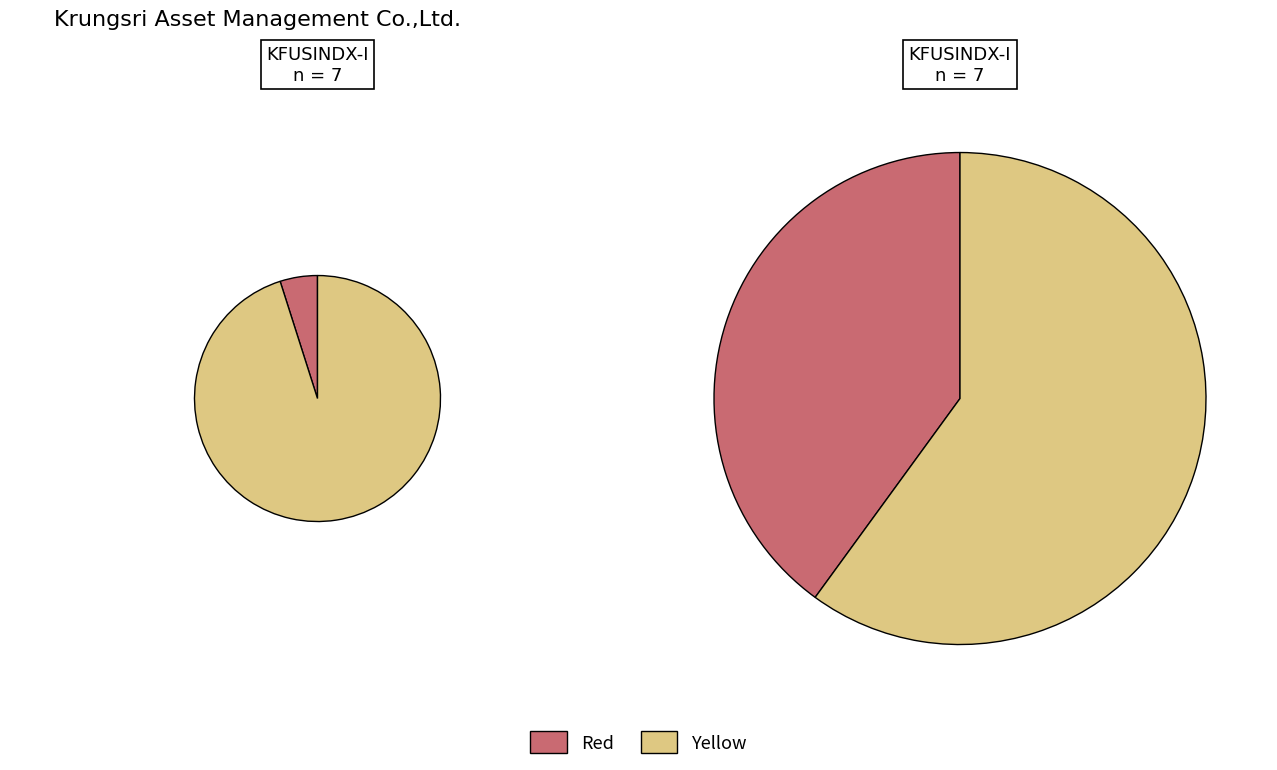

True or false: 4 accounts for 14% of the total.

True